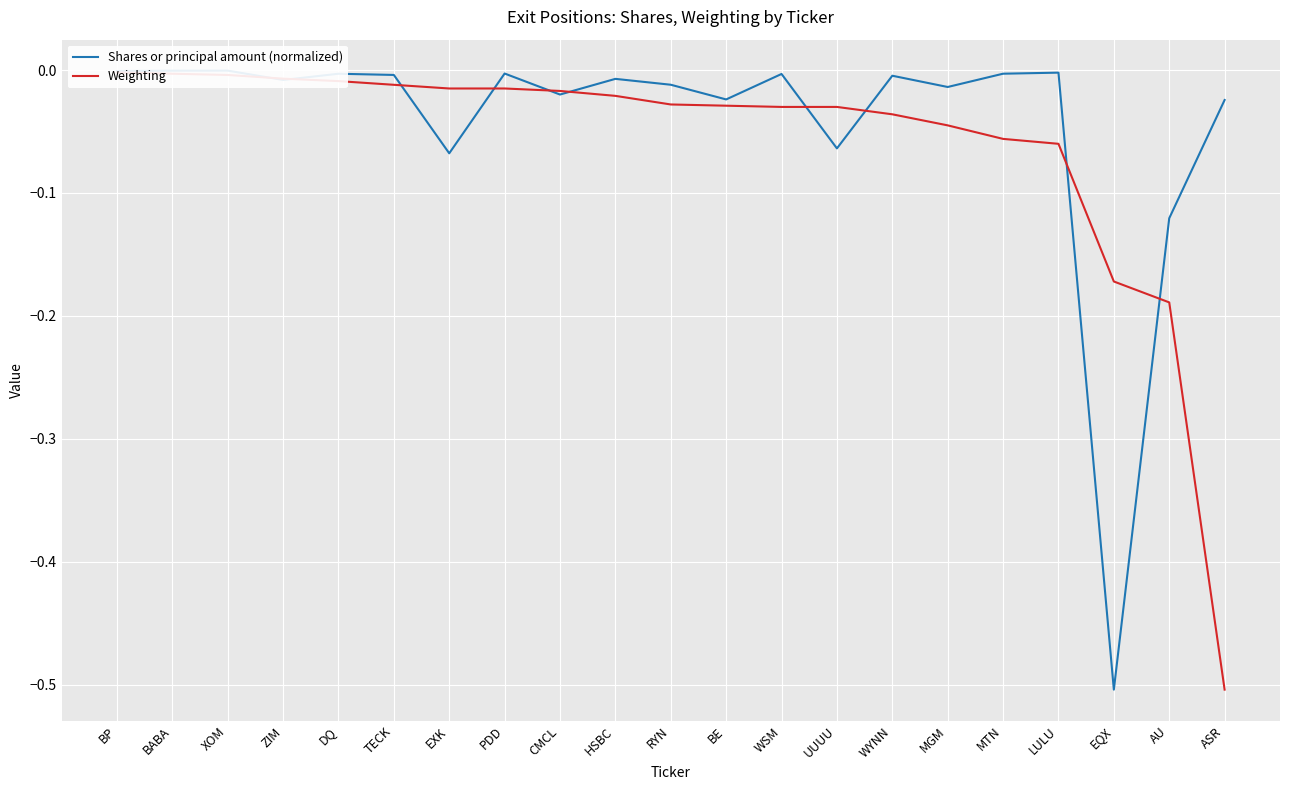

Which category has the highest value across all series?

XOM